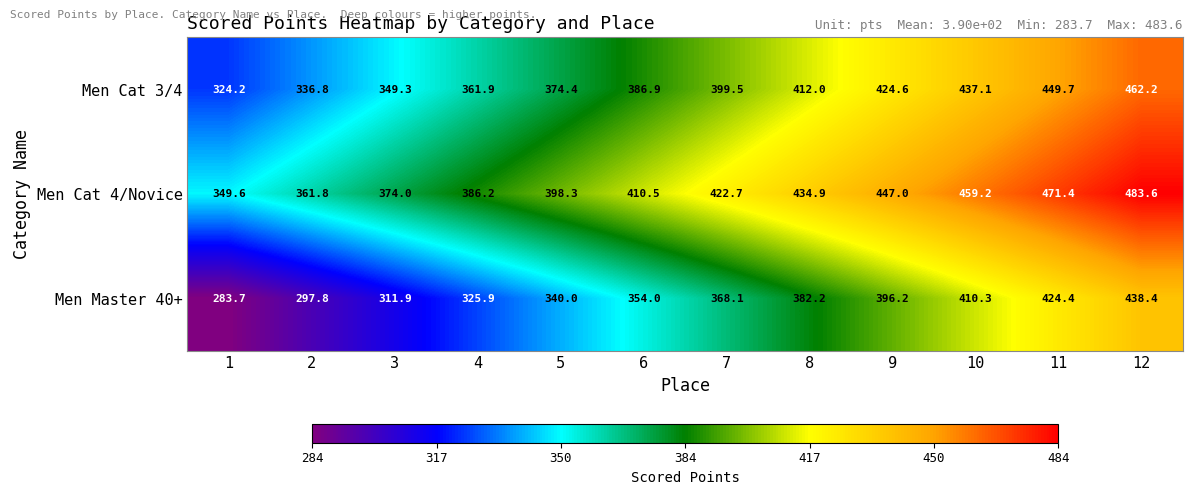

What is the spread (max minus min) of values at 4?

60.3